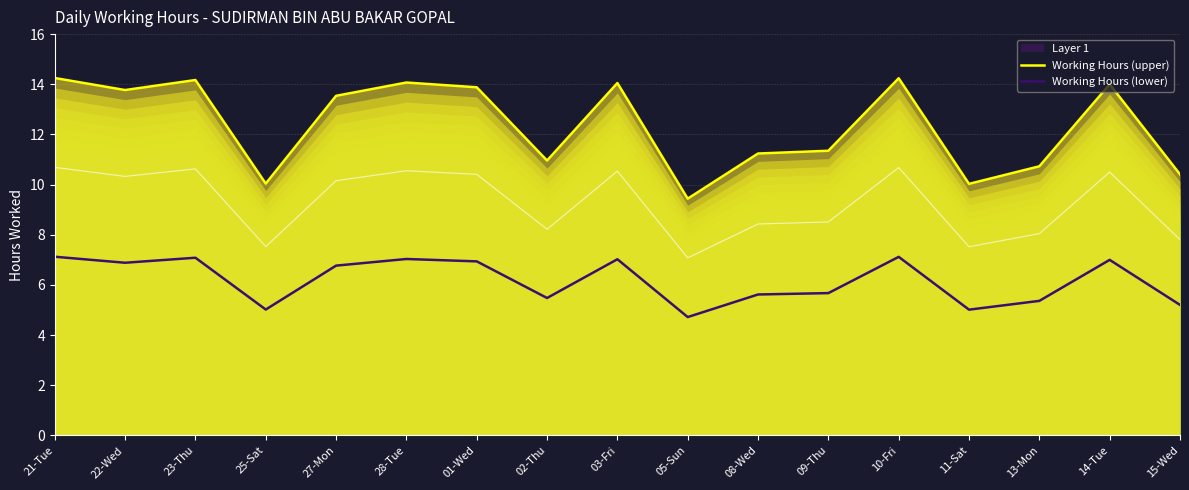

Which category has the highest value across all series?

21-Tue